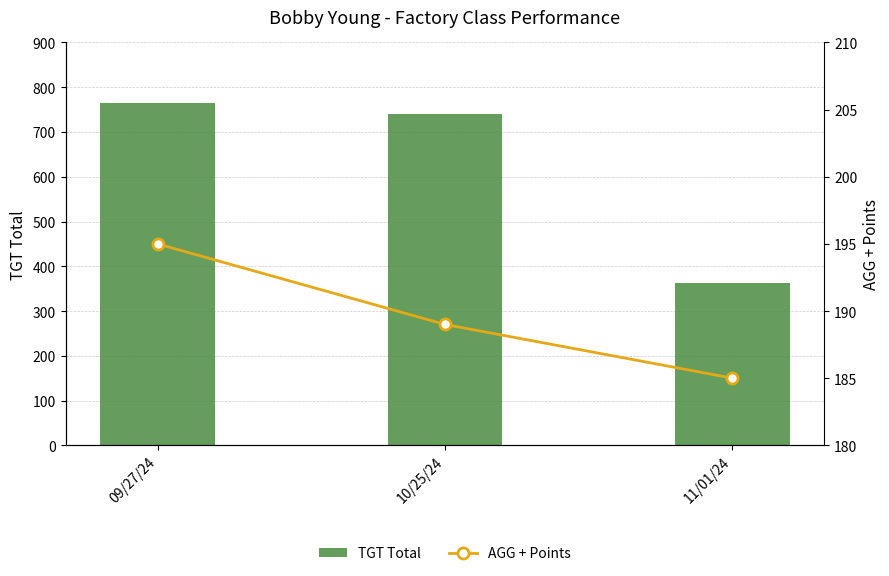

What is the lowest value of the TGT Total series?

362